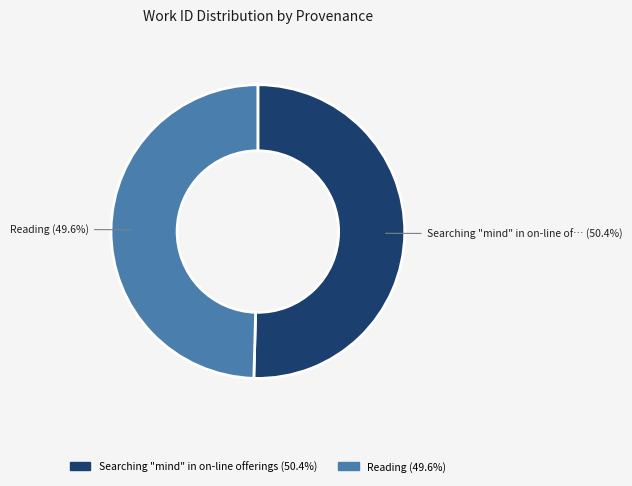

Does any single category account for the majority?

Yes